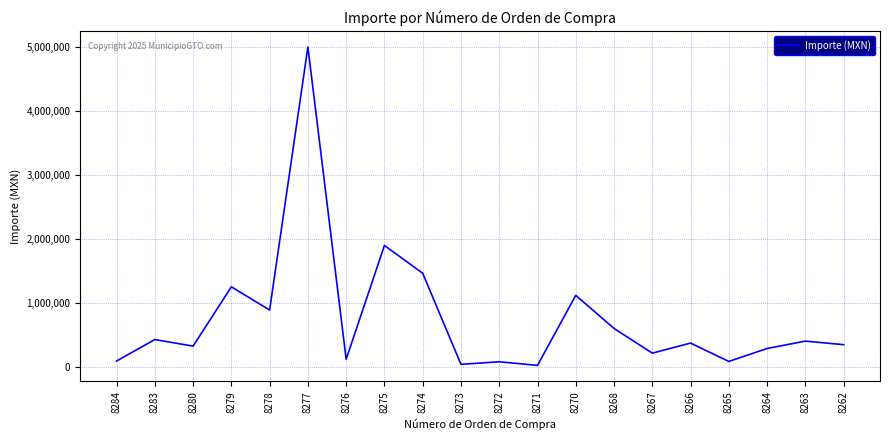

Which has a higher value, 8270 or 8273?

8270